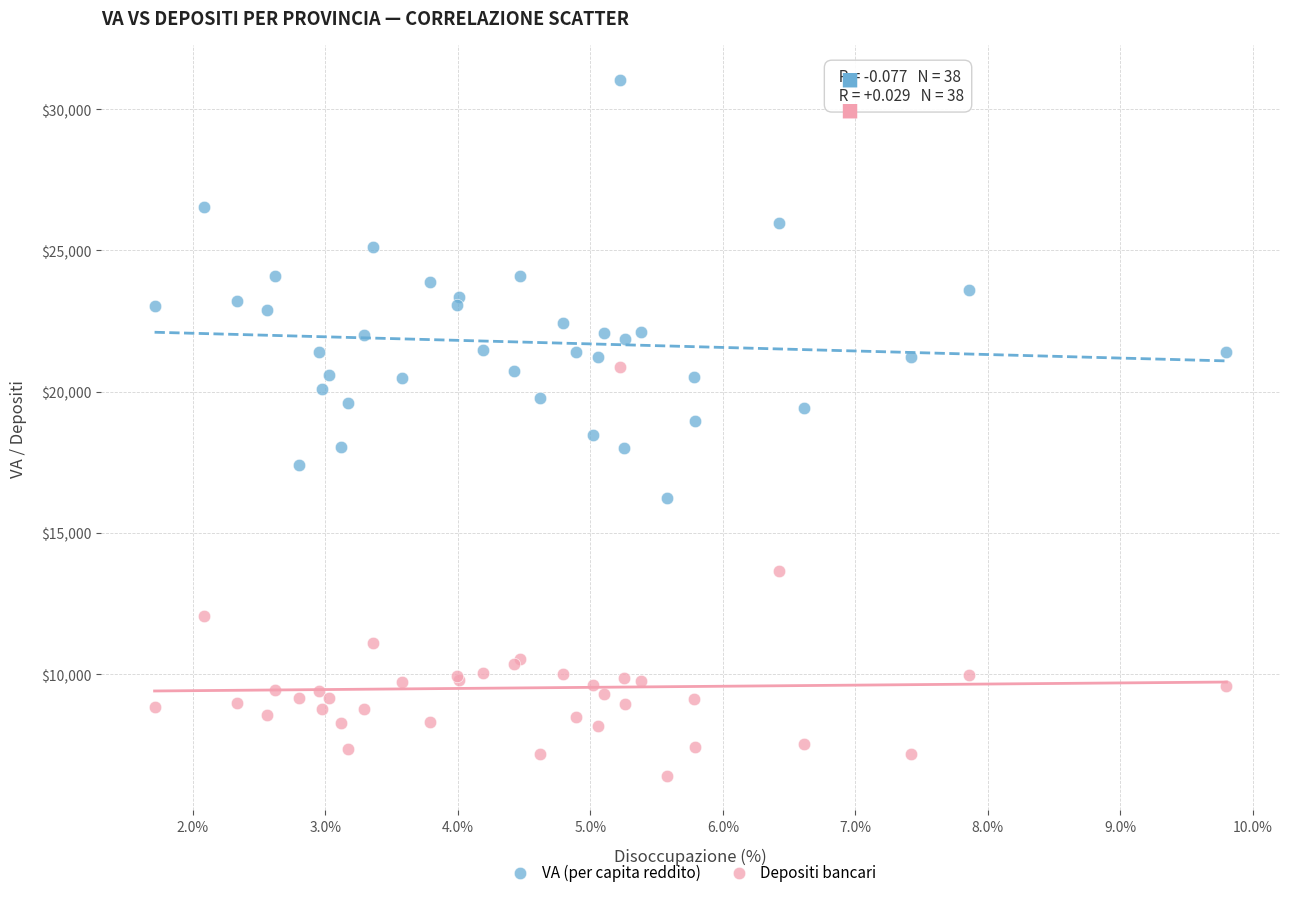

Which series reaches the minimum Y coordinate?

Depositi bancari